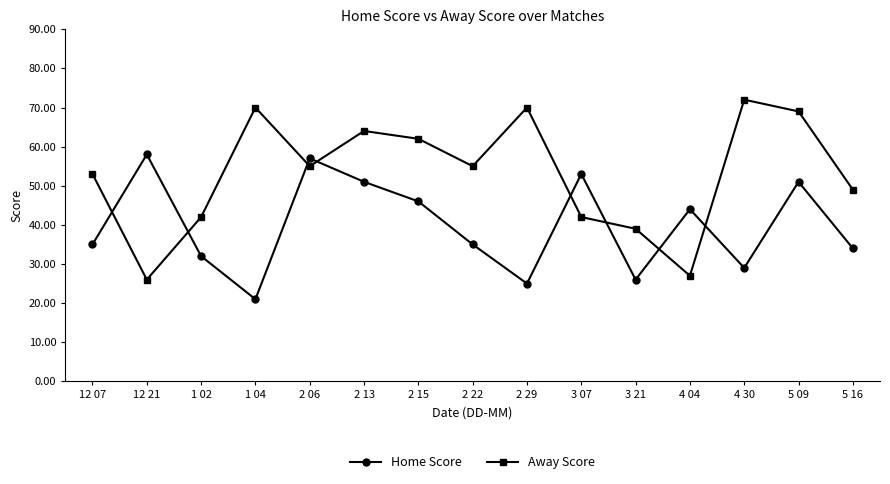

Is this an area chart (filled region under the line)?

No